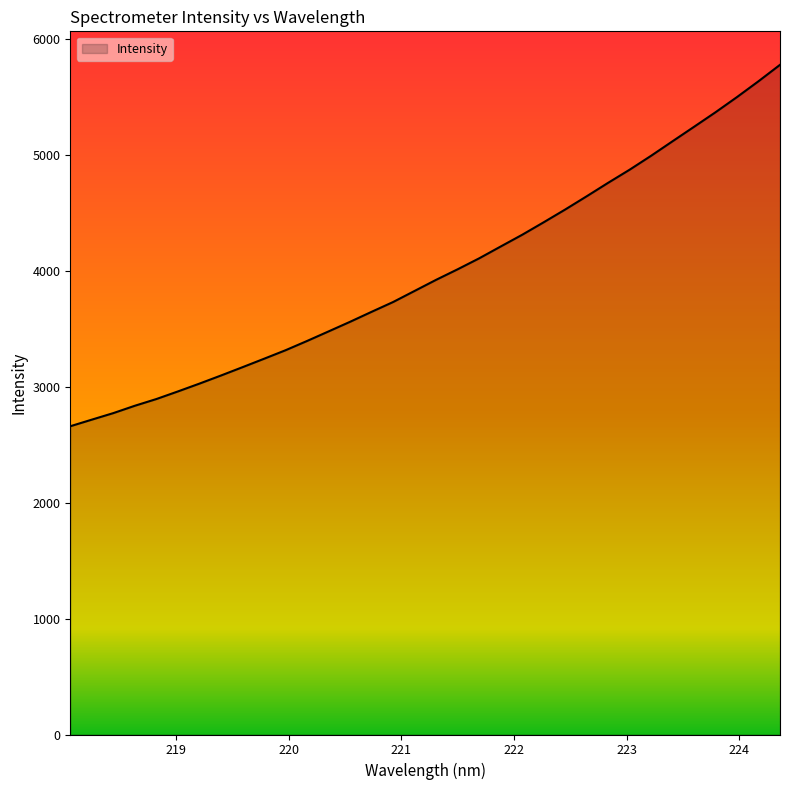

What is the smallest value displayed?

2659.4